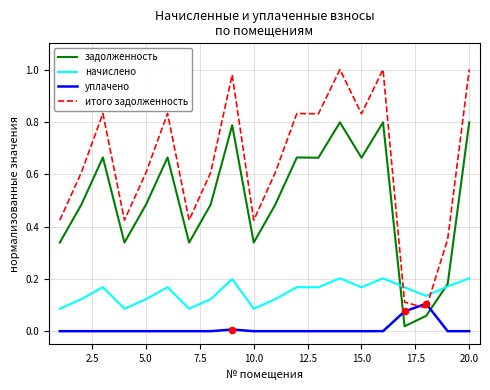

Which series has the largest range (max minus min)?

итого задолженность